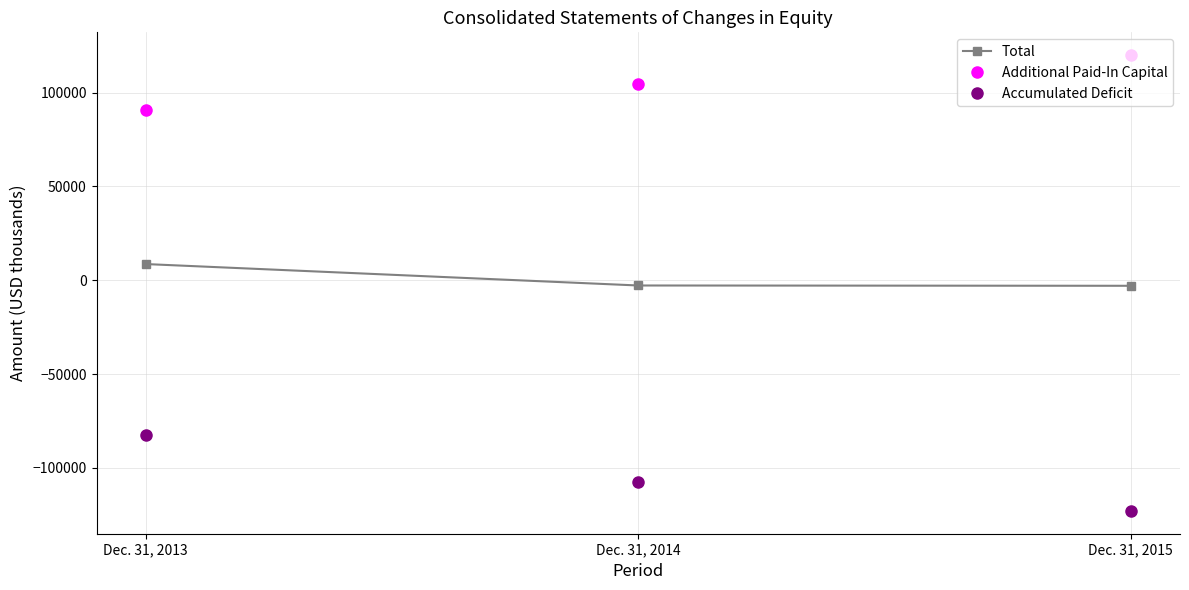

What value does the Accumulated Deficit series have at Dec. 31, 2015, to the nearest 50?

-123000